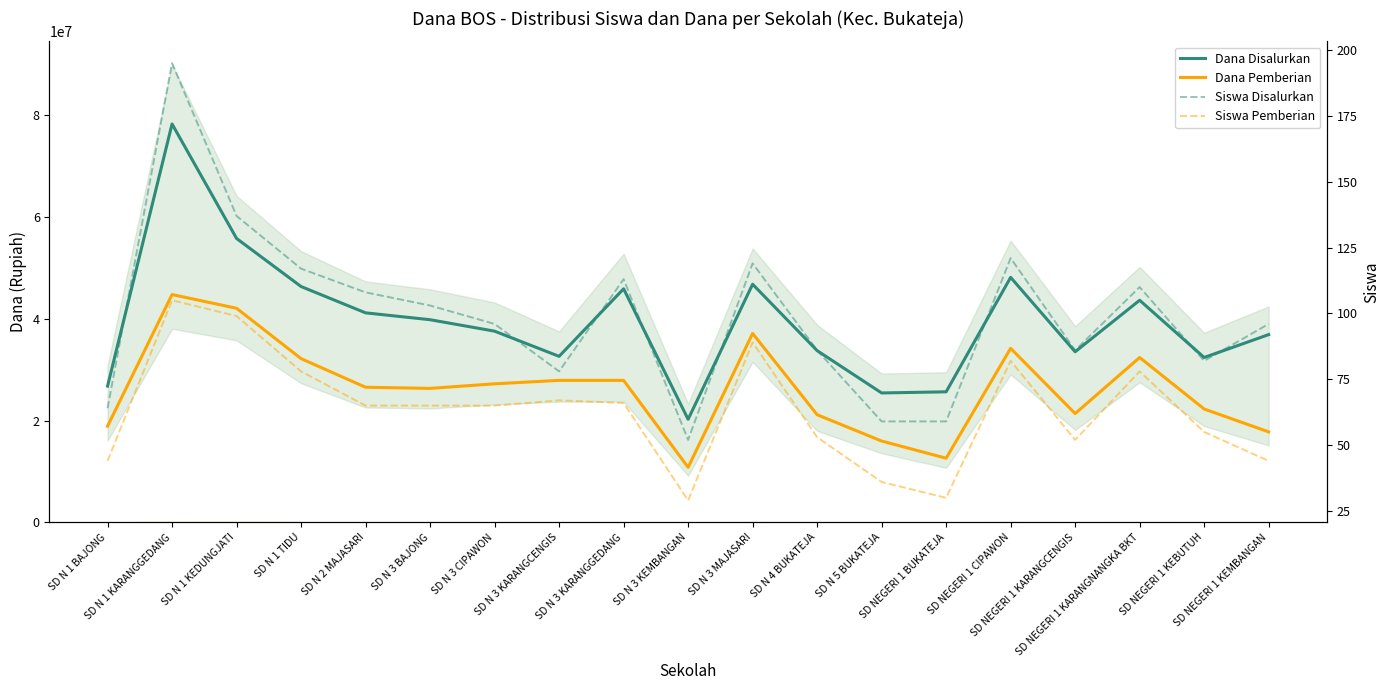

True or false: Dana Disalurkan has more than 1 interior local peaks.

True